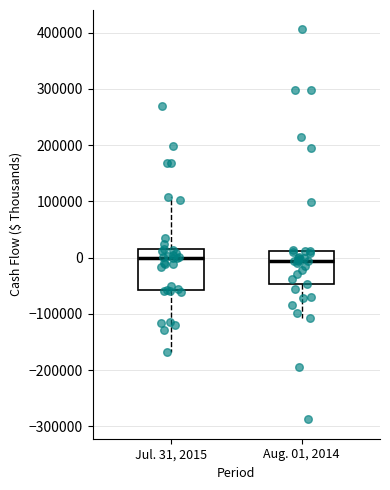

Reading left to right, transcribe this box plot: for each box, give where its median line is, the range the box spans, and where its two whiskers end, as read against the y-axis. The values are not printed on the chart, so give them approximately, as read against the axis.

Jul. 31, 2015: median 0, box -60000 to 20000, whiskers -170000 to 110000
Aug. 01, 2014: median -10000, box -50000 to 10000, whiskers -110000 to 10000